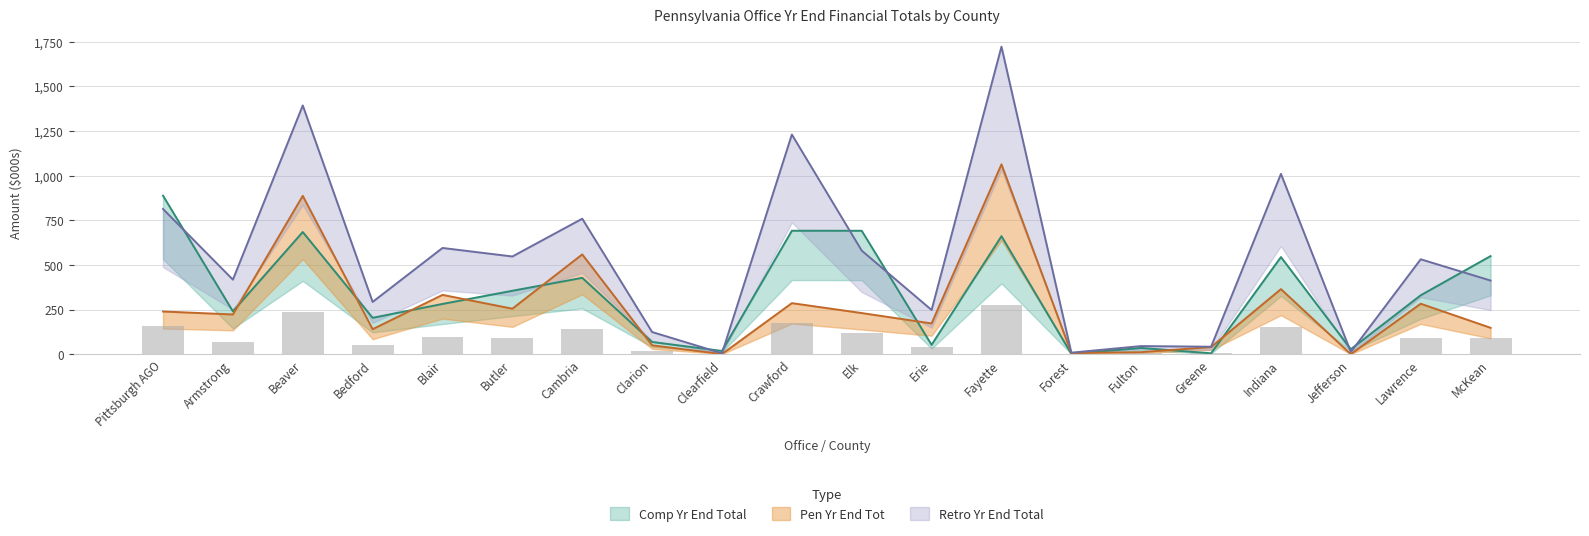

Which has a higher value, Butler or Armstrong?

Butler